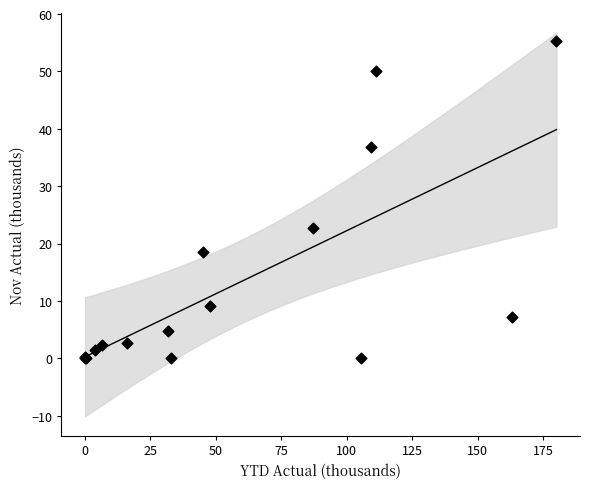

What Y value in the scatter plot is closest to 27?

22.7